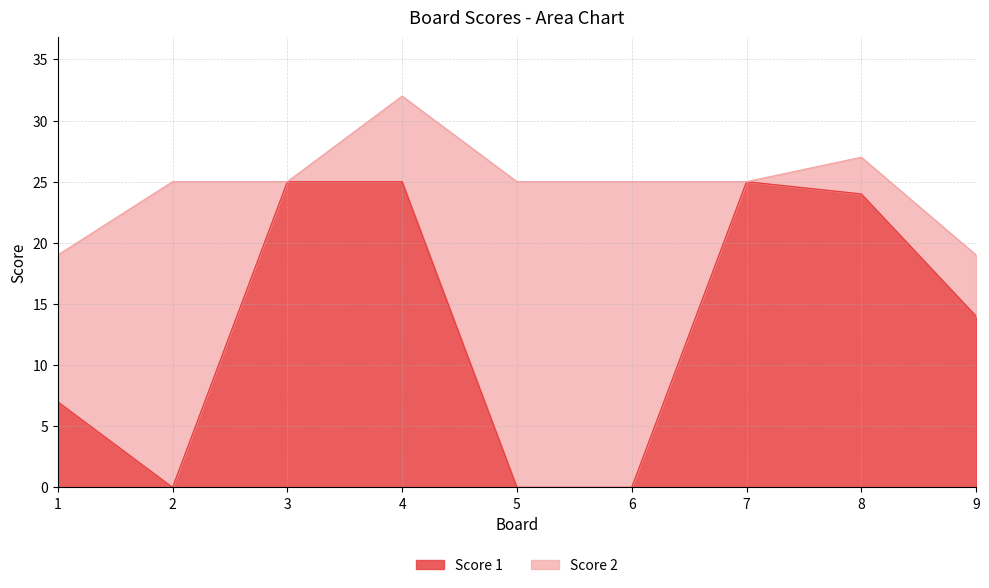

True or false: Score 1 has a value of 16 at 5.

False